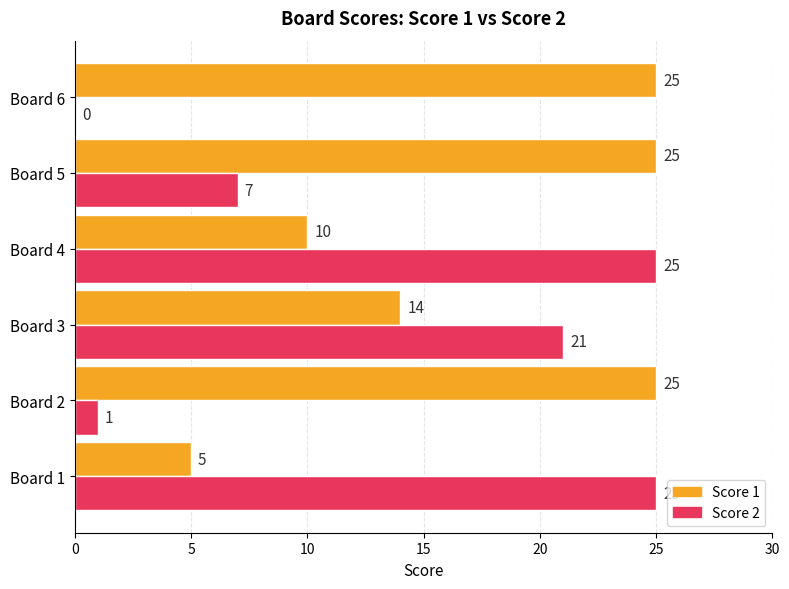

What is the maximum value for Score 2?

25